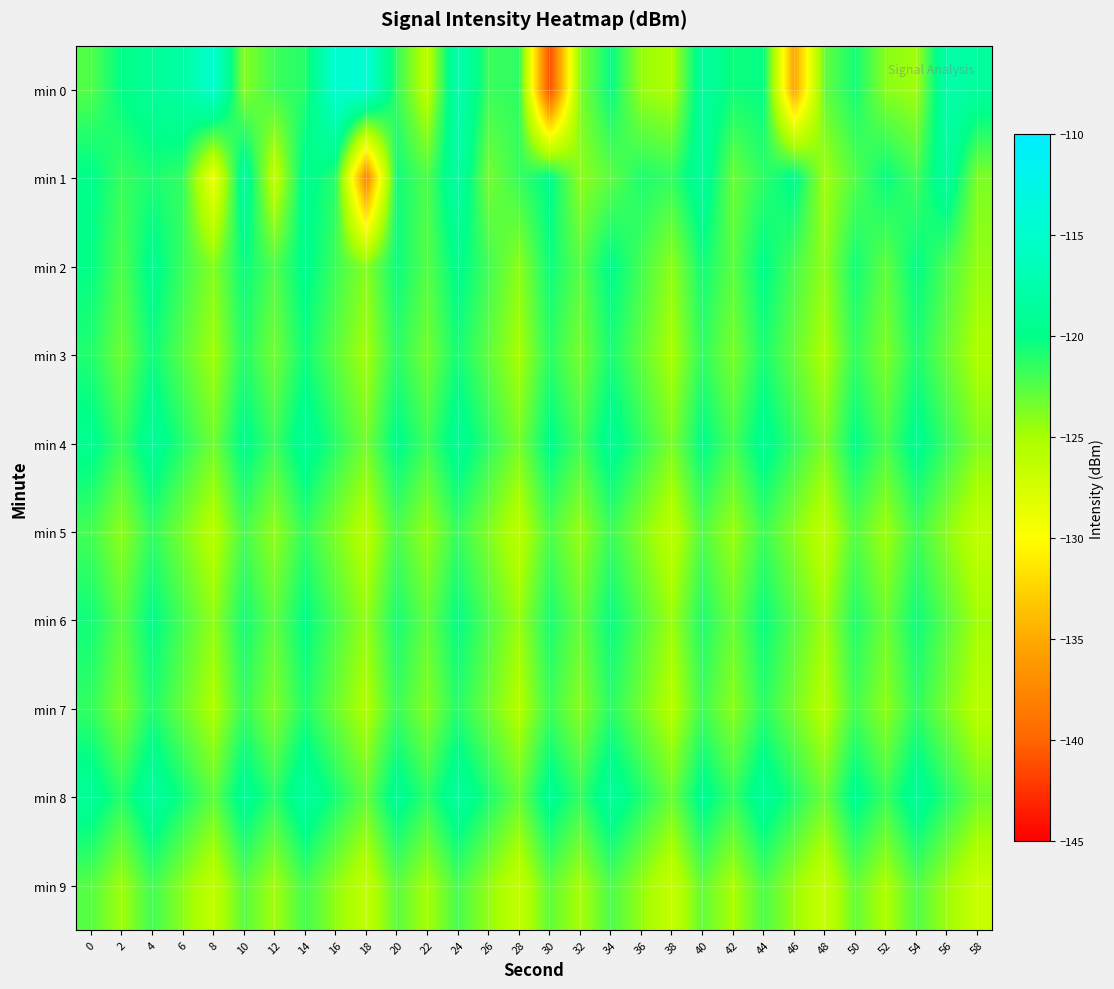

At which category does the chart reach its minimum across all series?

30